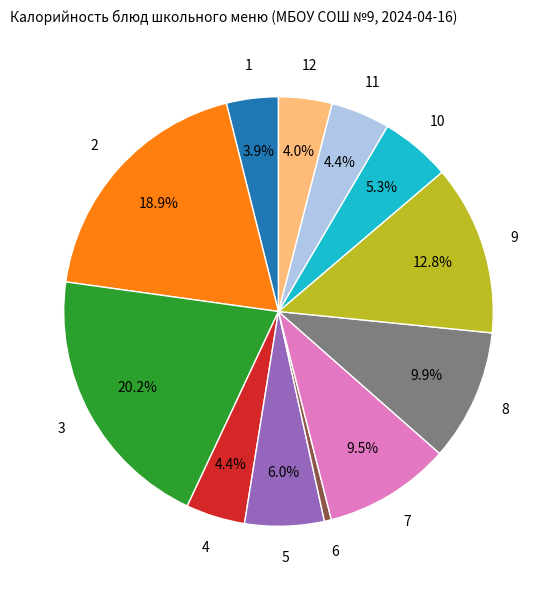

Does any single category account for the majority?

No